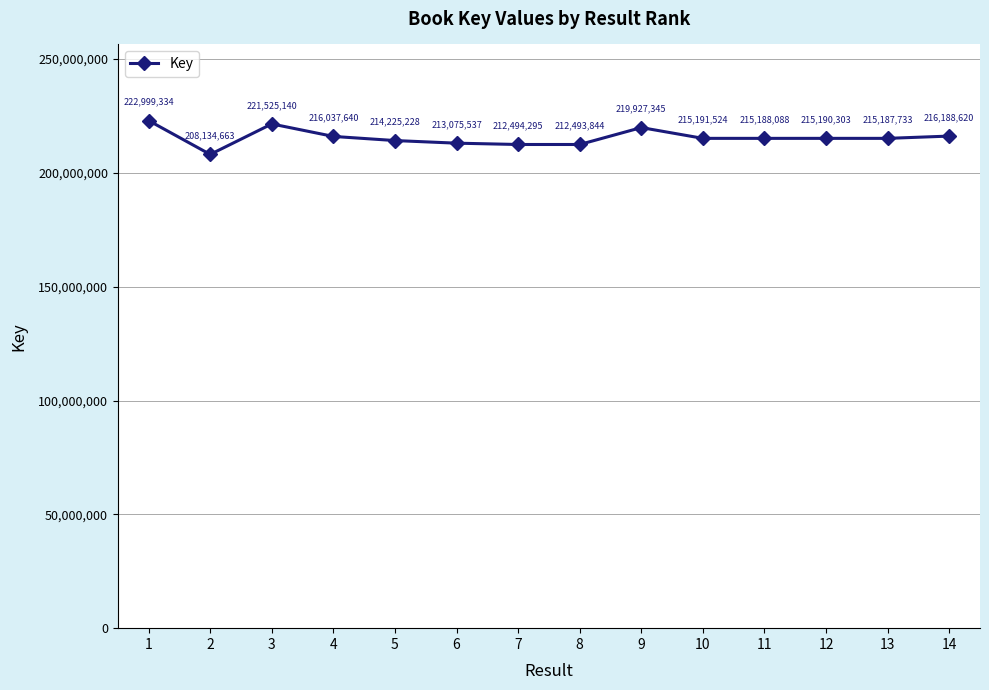

The chart shows a value of 105067737 at 3. True or false?

False